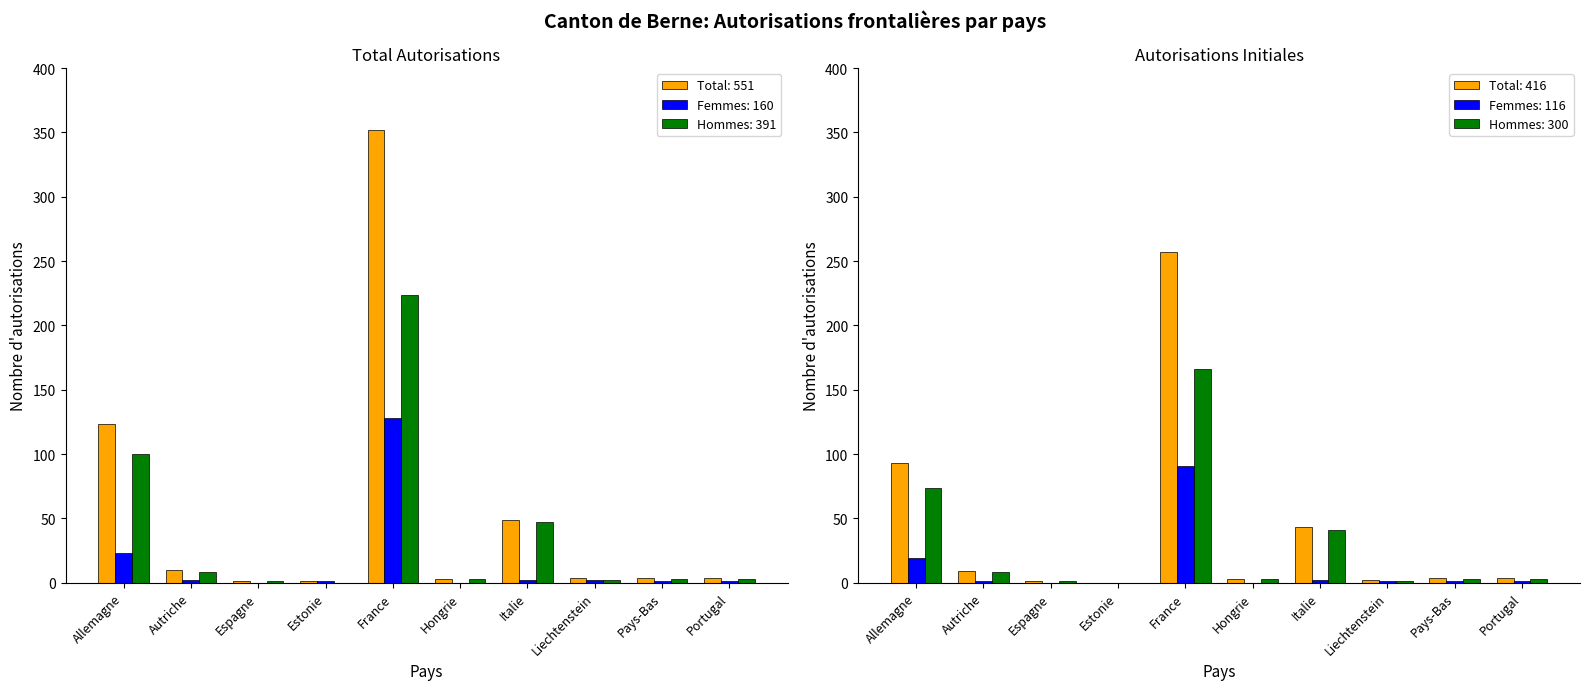

What is the label of the 5th bar from the right?

Hongrie